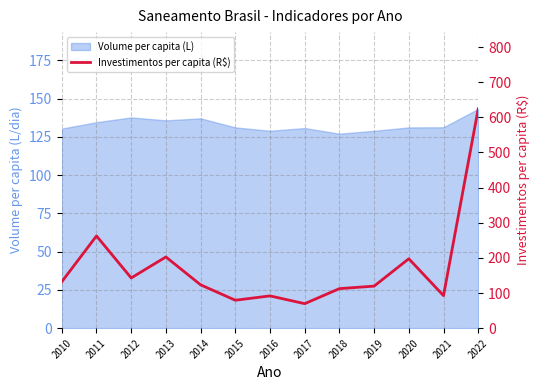

At which category does the chart reach its peak across all series?

2022